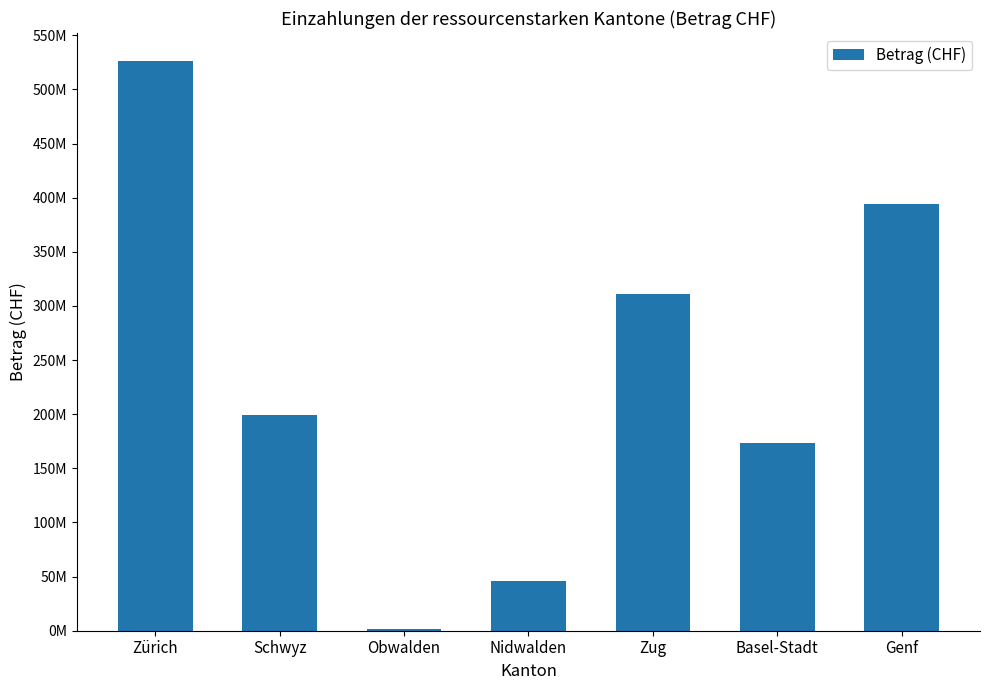

What is the difference between the maximum and minimum values?

524259180.5